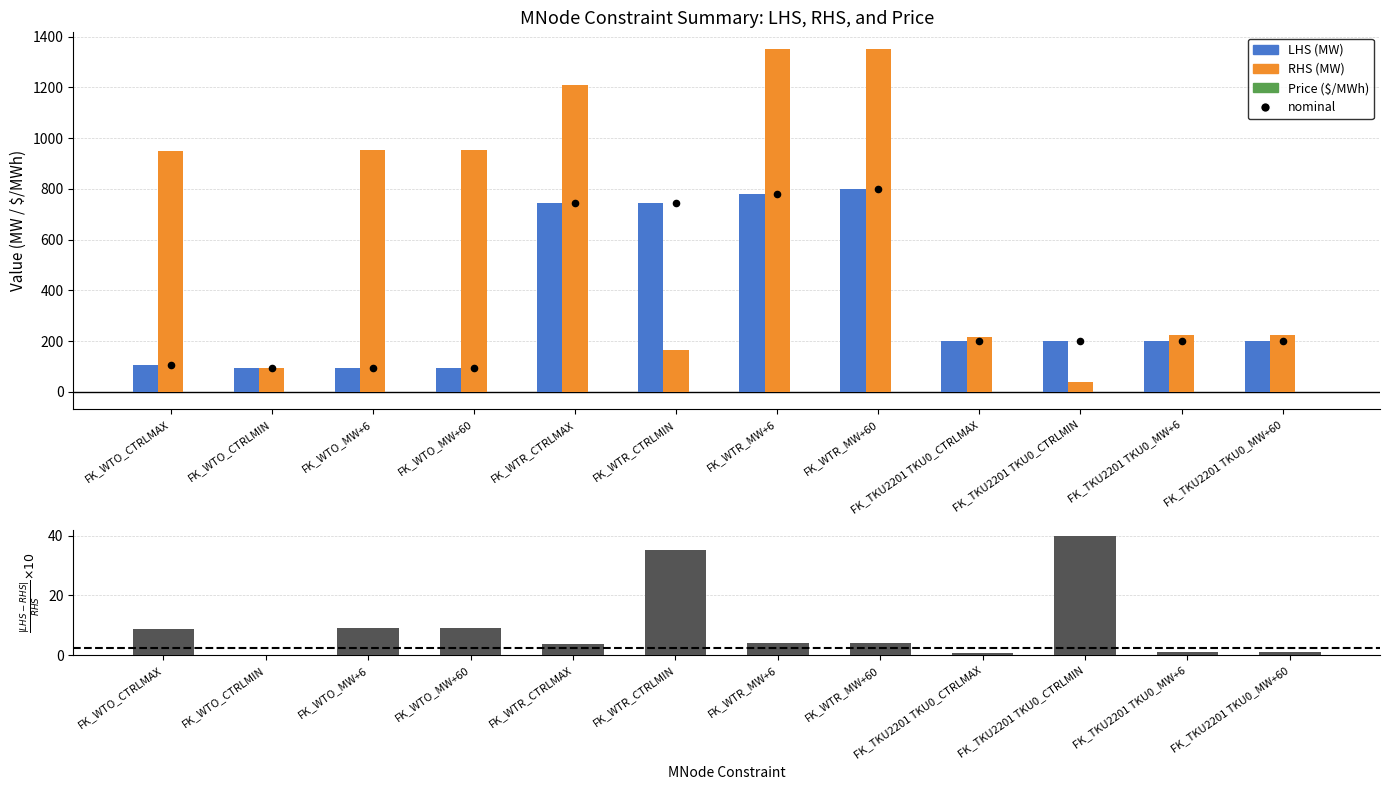

What is the total value across all series at FK_TKU2201 TKU0_CTRLMIN?

480.0